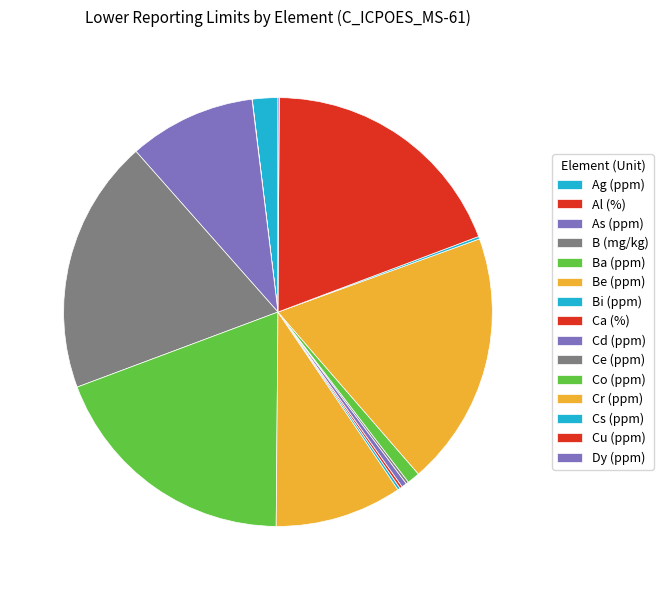

How many slices are in this pie chart?

15